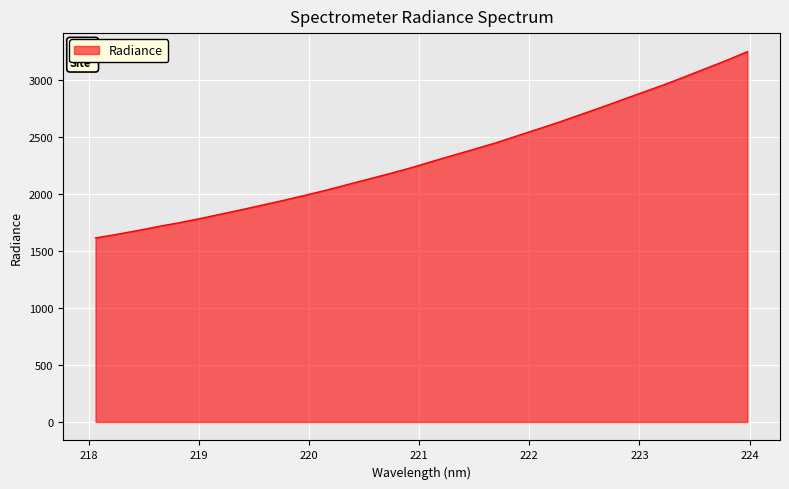

What is the smallest value displayed?

1612.5